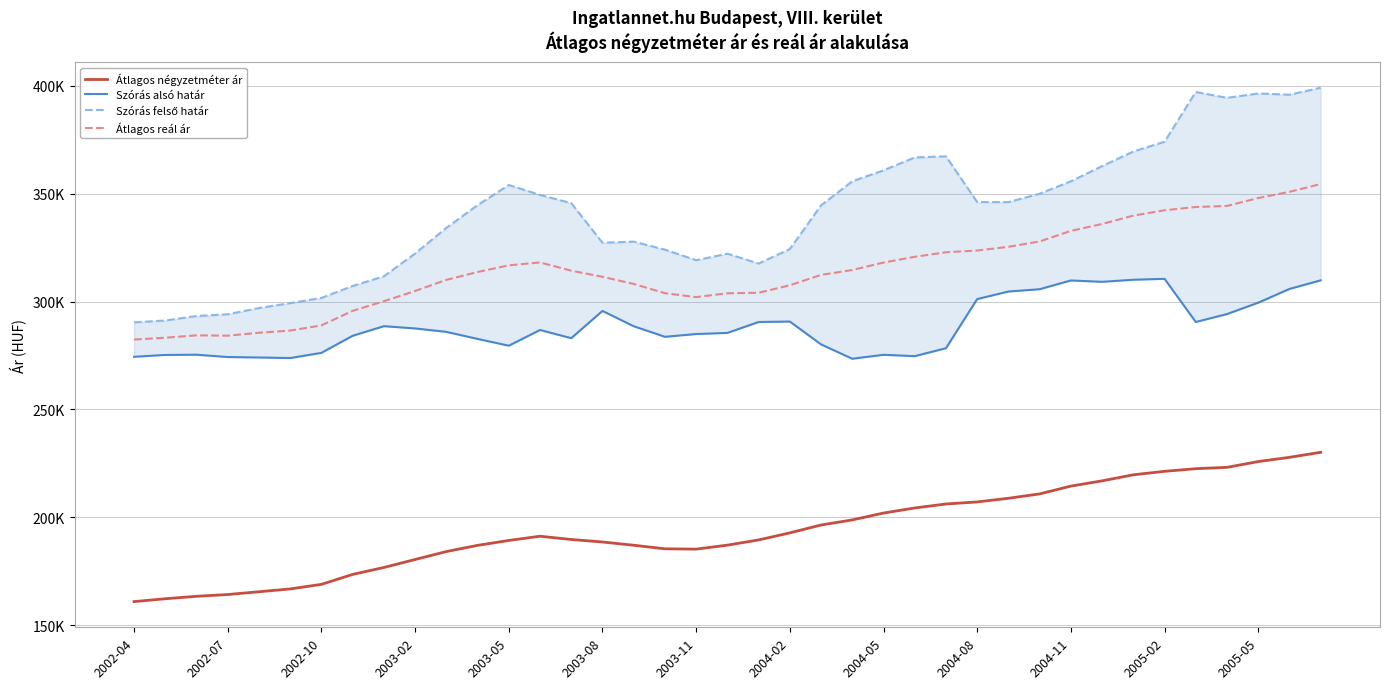

What is the minimum value shown in the chart?

160947